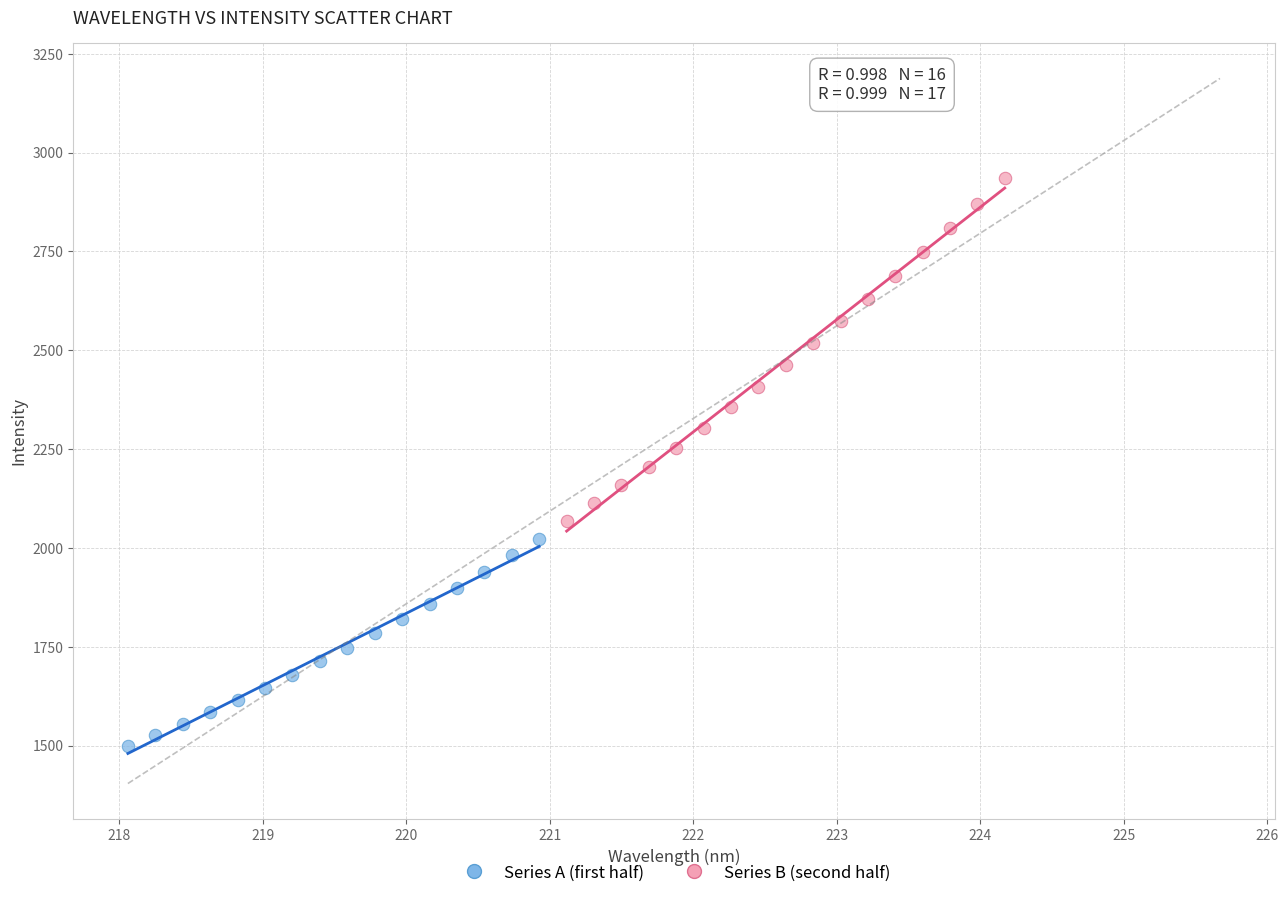

Which series has the widest spread of Y values?

Series B (second half)